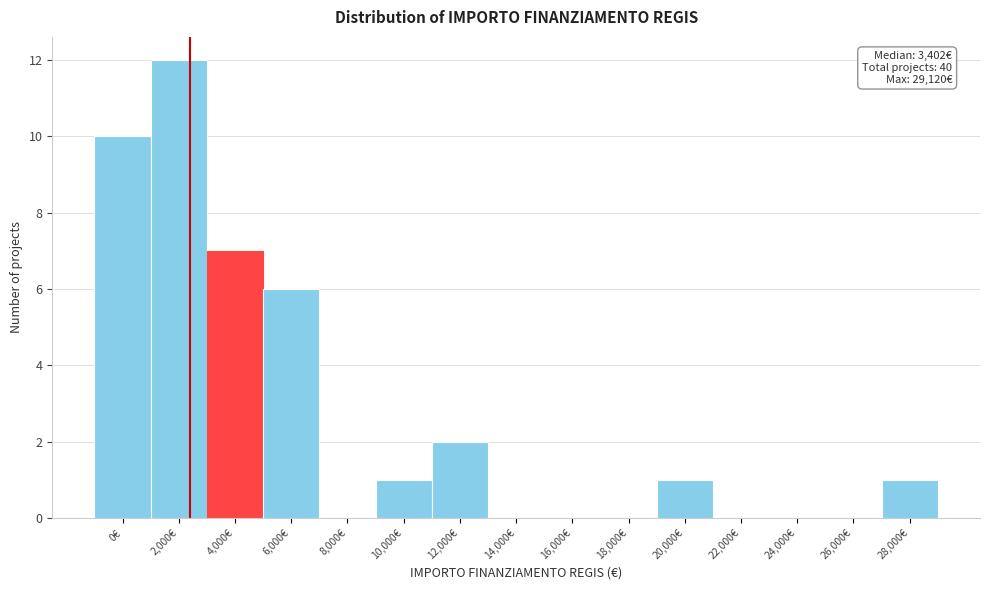

Reading left to right, list all the values displayed in this chart.

0€=10	2,000€=12	4,000€=7	6,000€=6	8,000€=0	10,000€=1	12,000€=2	14,000€=0	16,000€=0	18,000€=0	20,000€=1	22,000€=0	24,000€=0	26,000€=0	28,000€=1